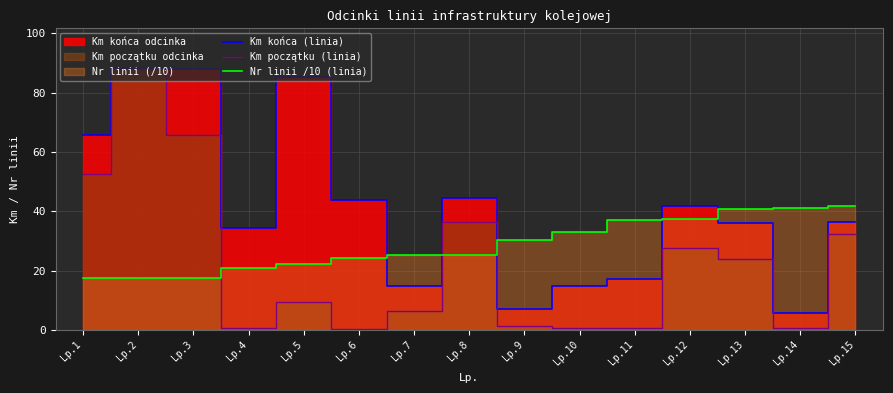

What is the total value across all series at Lp.12?

106.8